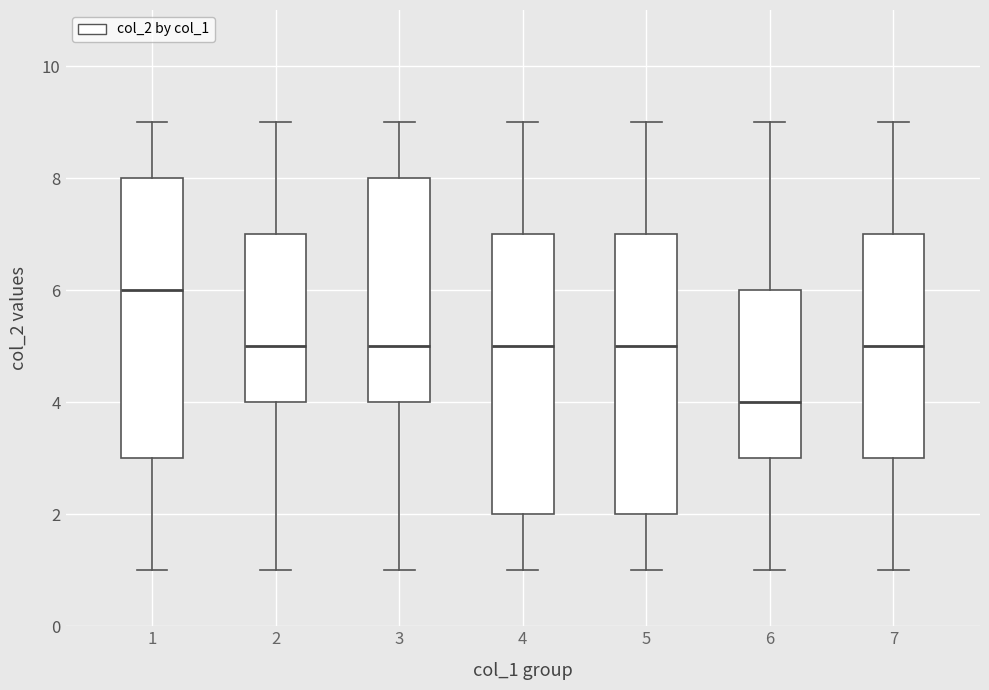

Reading left to right, read every box against the y-axis: the position of its median line, the range the box covers, and the ends of its whiskers. The values are not printed on the chart, so give them approximately, as read against the axis.

1: median 6, box 3 to 8, whiskers 1 to 9
2: median 5, box 4 to 7, whiskers 1 to 9
3: median 5, box 4 to 8, whiskers 1 to 9
4: median 5, box 2 to 7, whiskers 1 to 9
5: median 5, box 2 to 7, whiskers 1 to 9
6: median 4, box 3 to 6, whiskers 1 to 9
7: median 5, box 3 to 7, whiskers 1 to 9